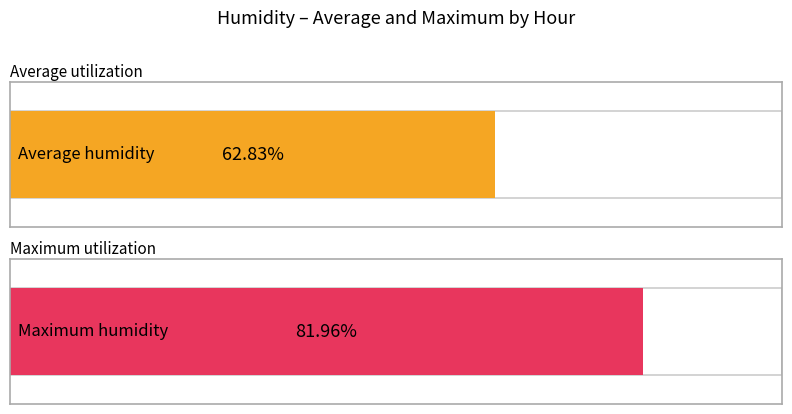

What is the difference between the second highest and minimum values in the Maximum humidity series?

29